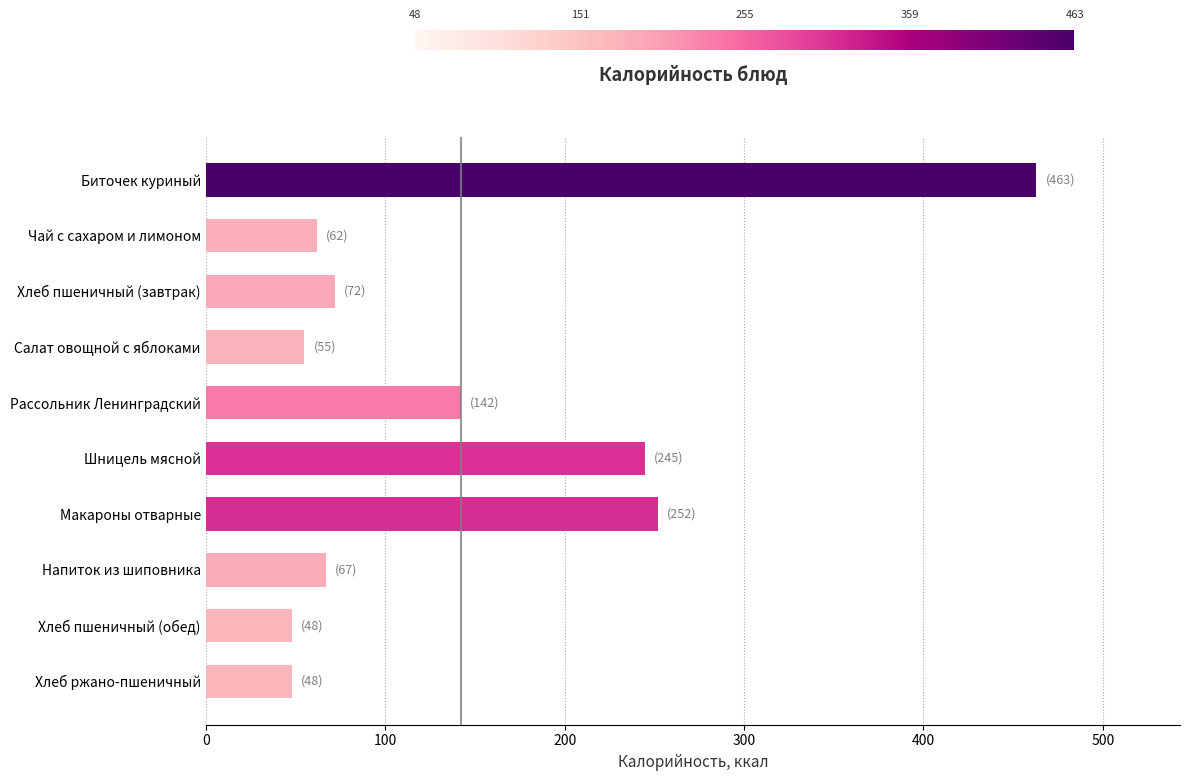

How many data points are less than 72?

5